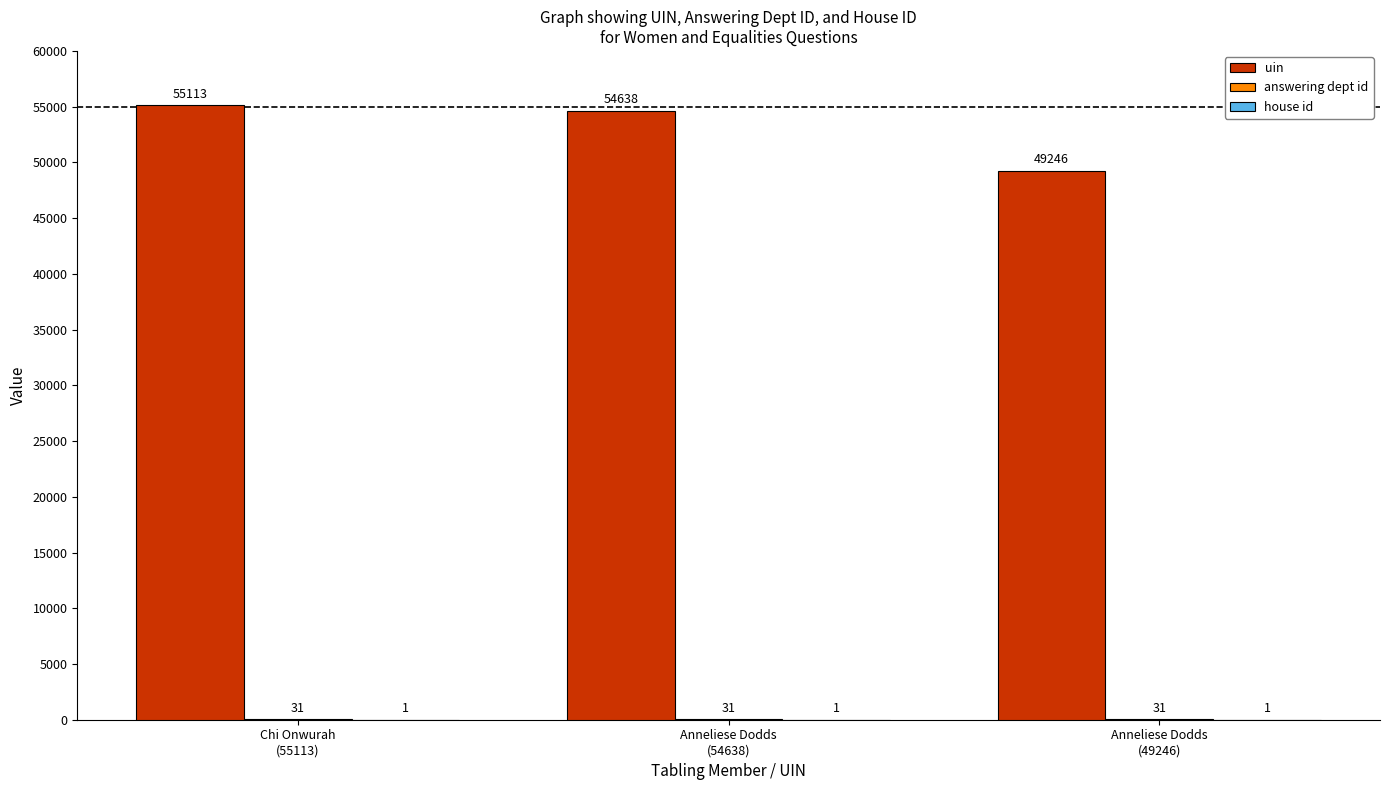

Which series has the largest total across all categories?

uin